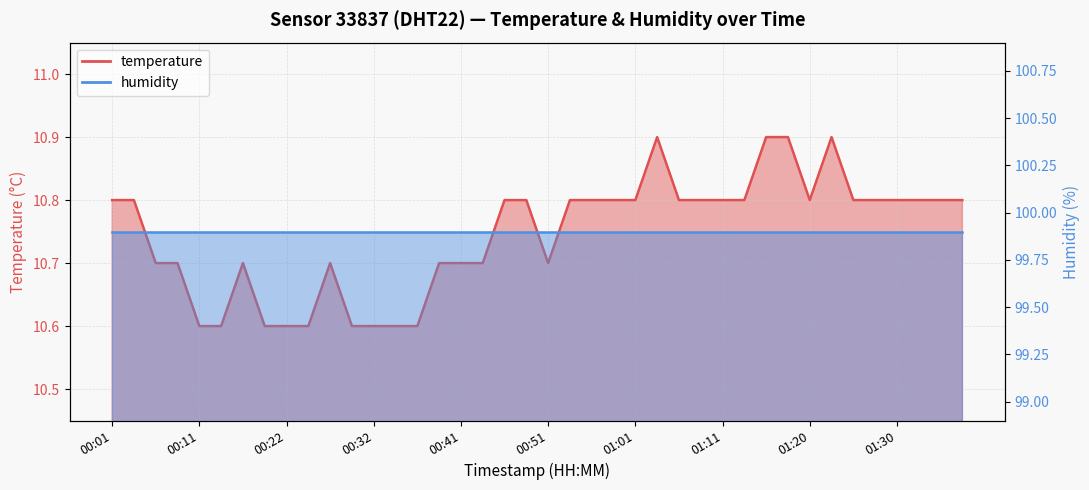

Is it true that the value at 00:06 is 4.9?

False